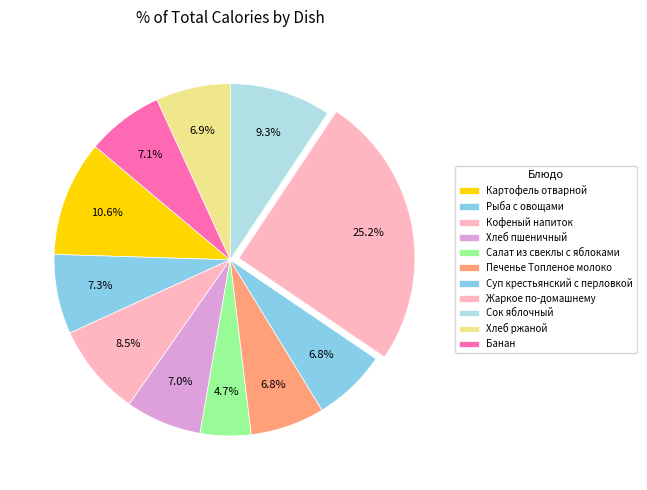

Does any single category account for the majority?

No